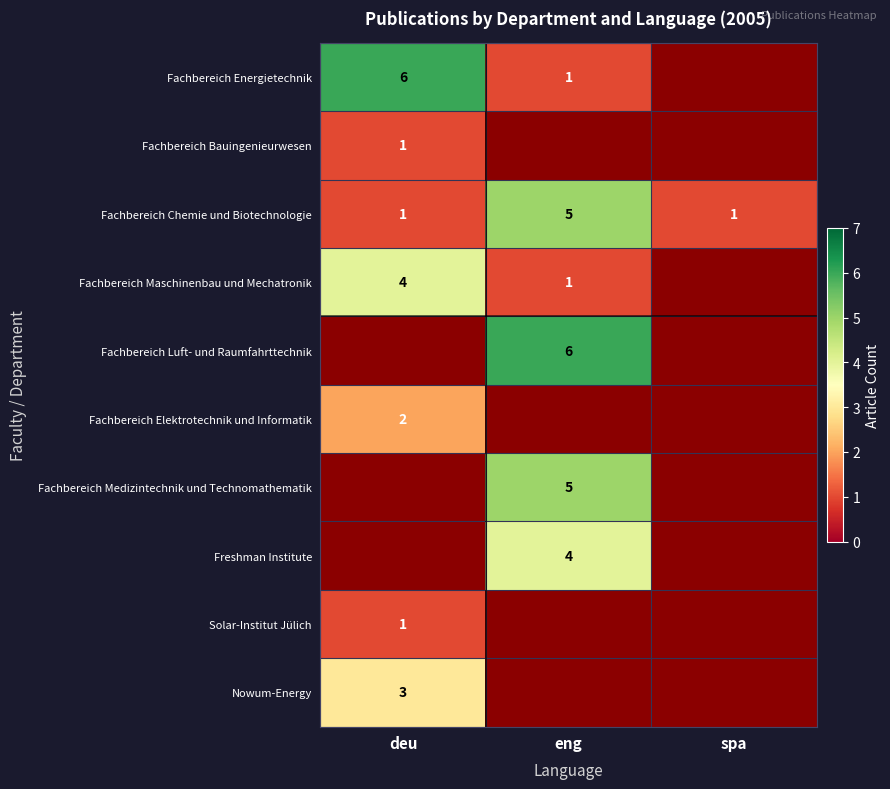

The value of Fachbereich Chemie und Biotechnologie at eng is 5. True or false?

True